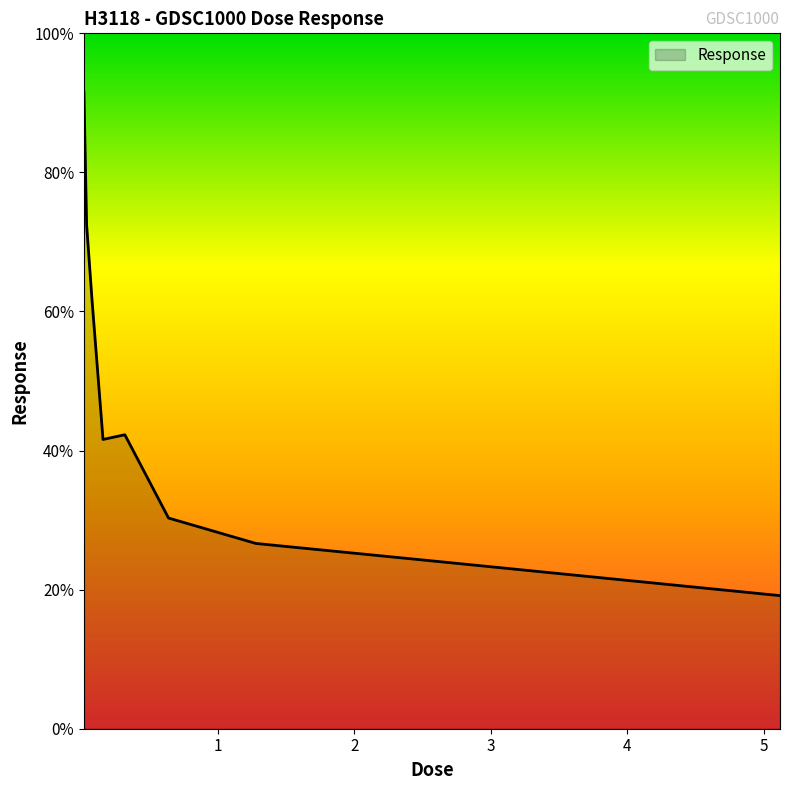

What is the greatest value displayed?

91.6